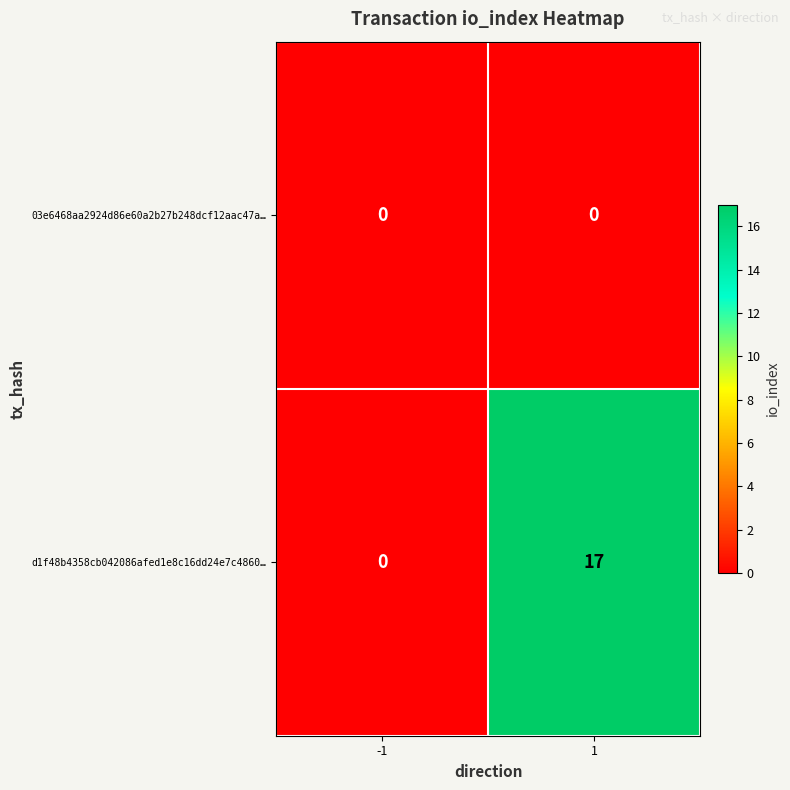

What is the highest value of the d1f48b4358cb042086afed1e8c16dd24e7c4860… series?

17